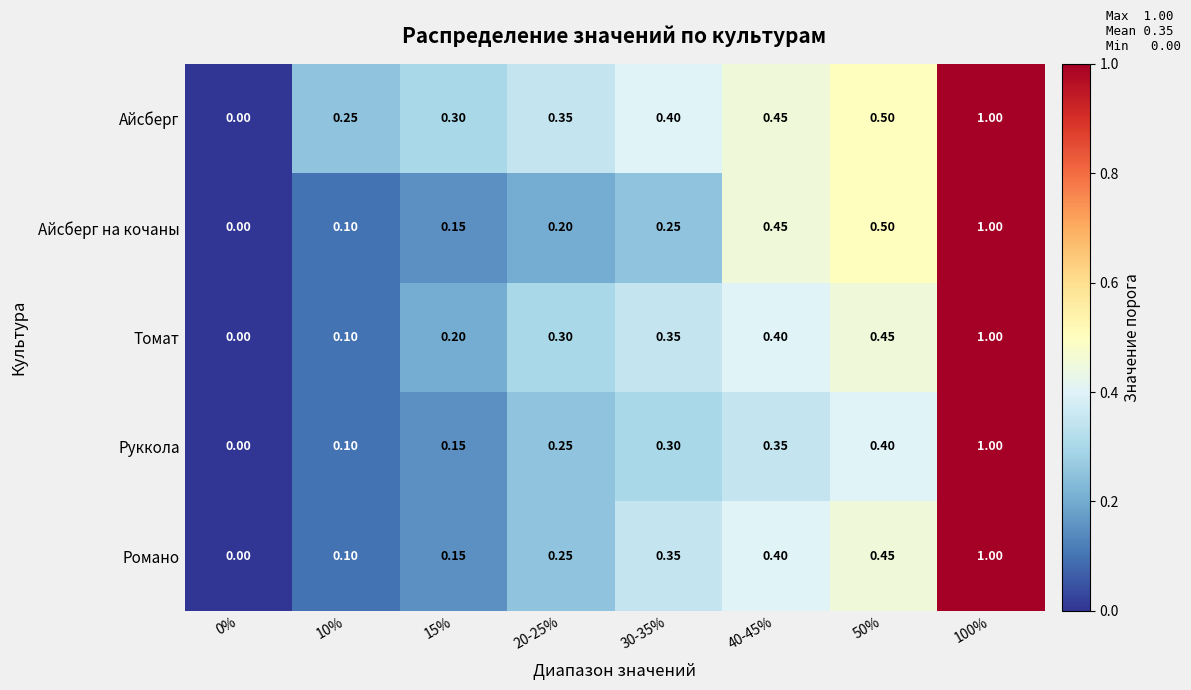

Between 0% and 30-35%, which series saw the biggest shift?

Айсберг